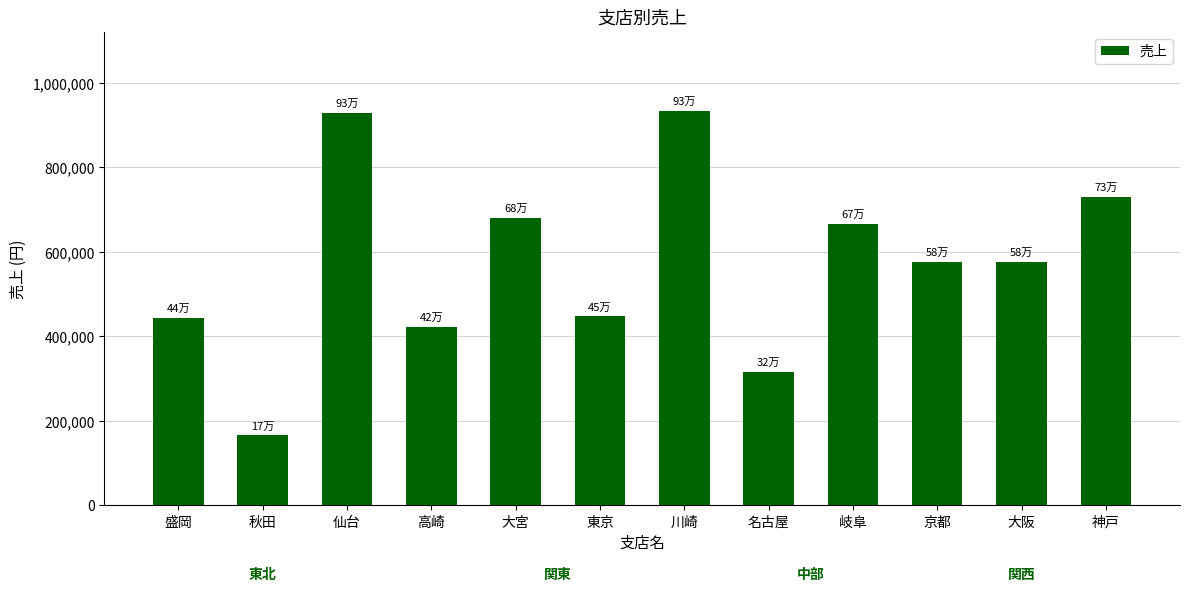

What is the approximate value at 大宮, to the nearest 50?

680000